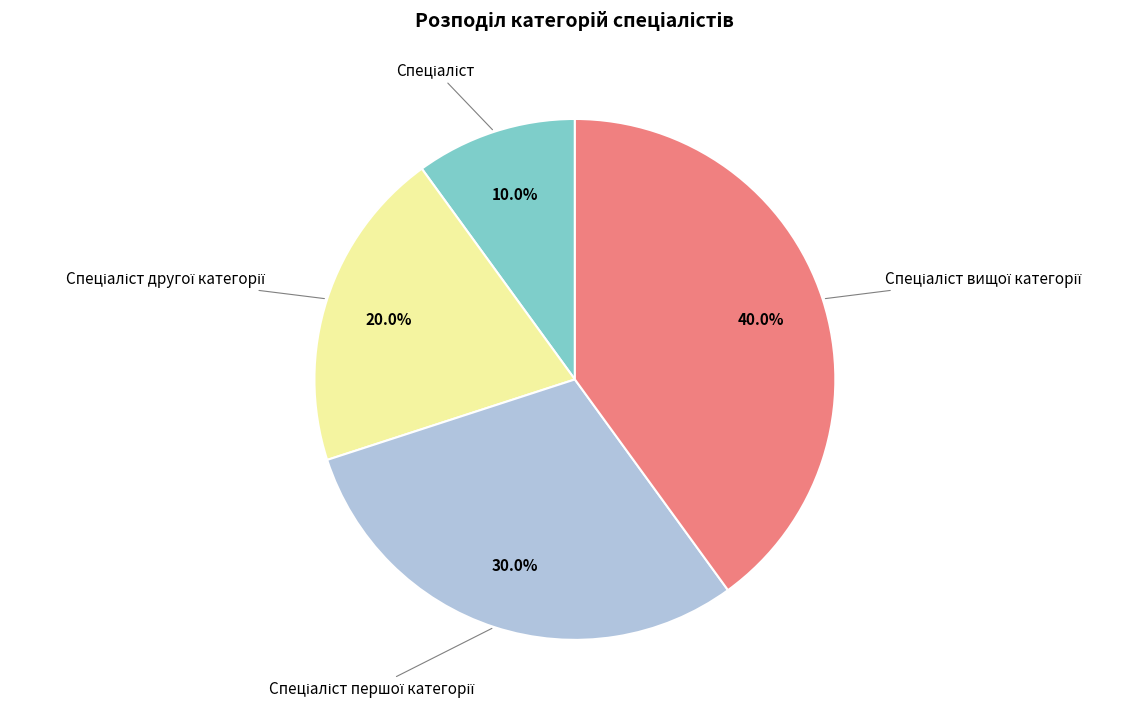

Does any single category account for the majority?

No